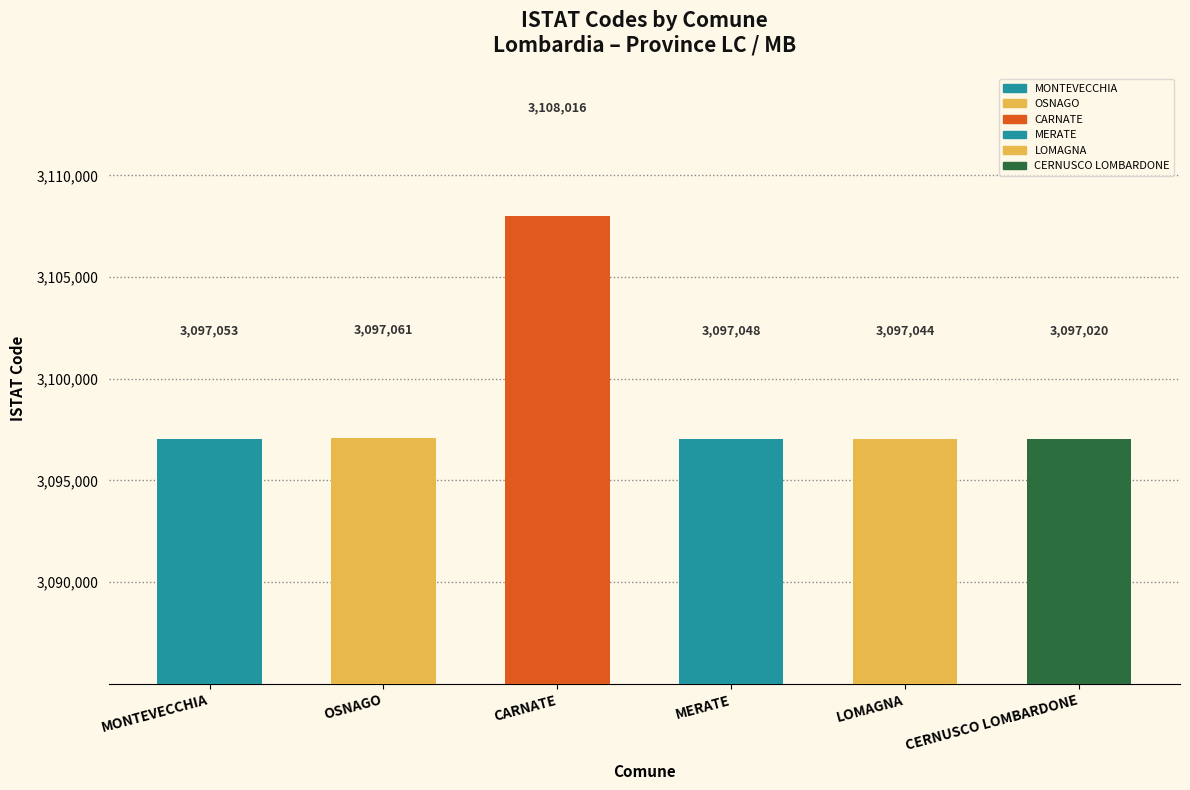

Where does the data first go above 3097053?

OSNAGO